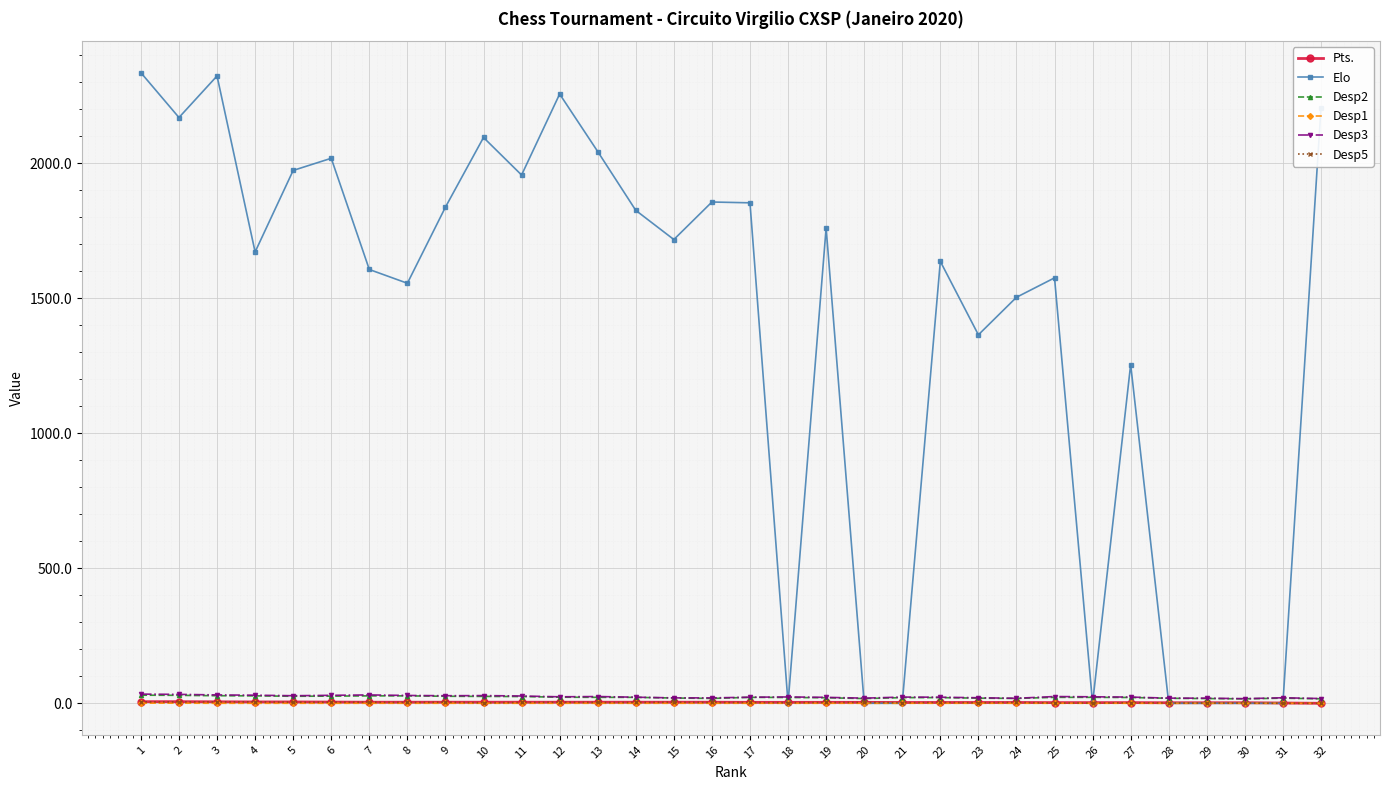

What is the difference between the Pts. values at 10 and 26?

1.5